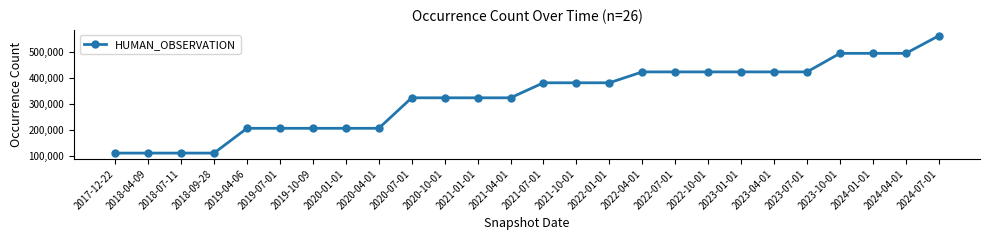

What is the smallest value displayed?

110299